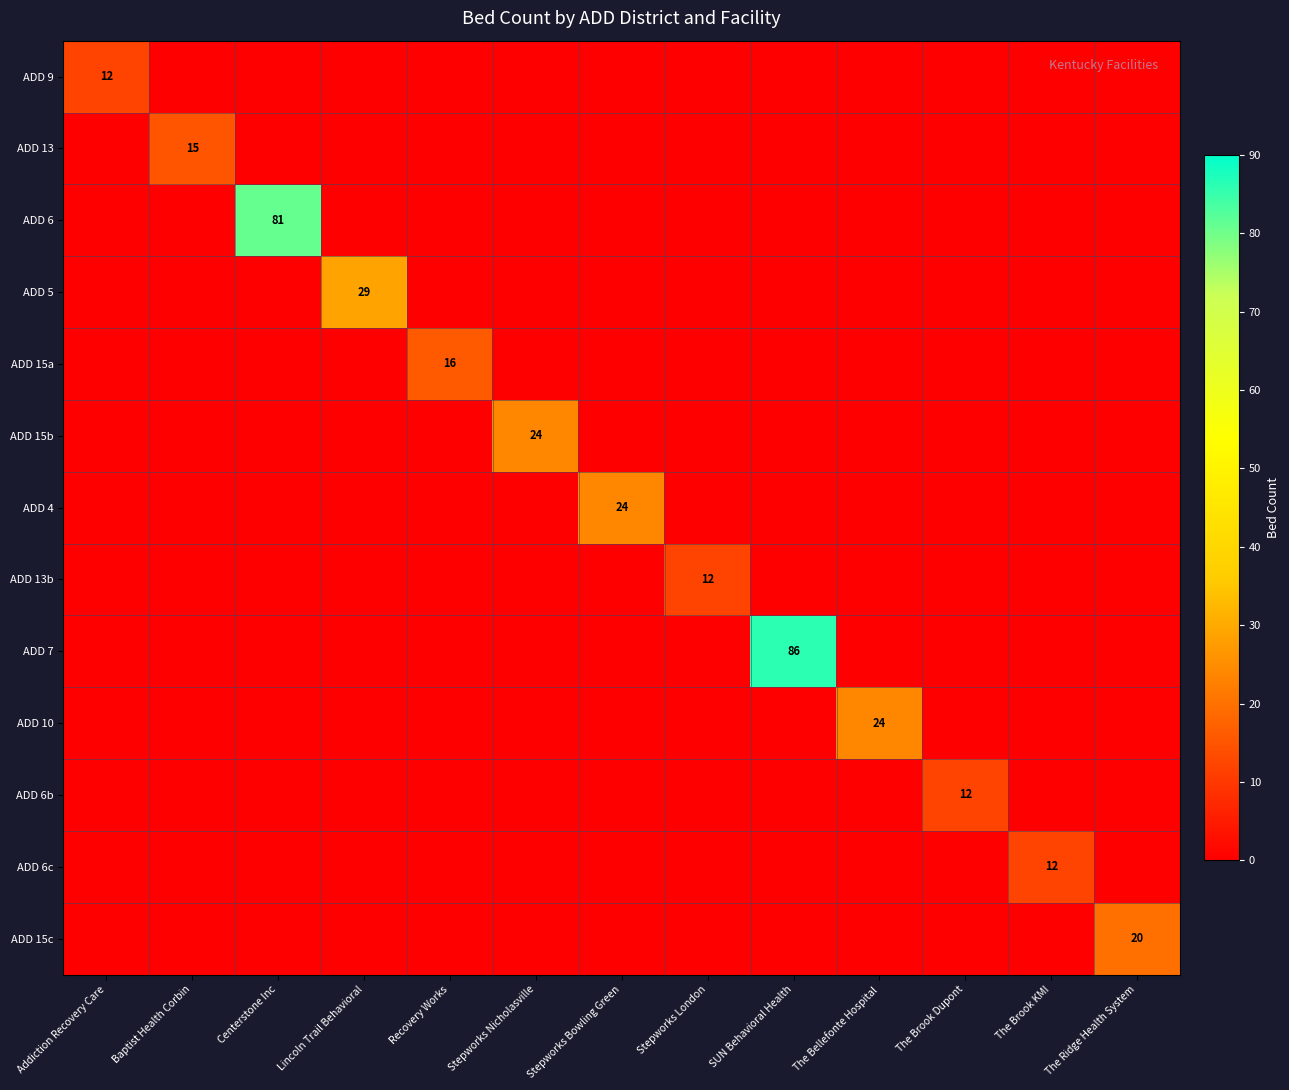

At which label is ADD 15a closest to 8?

Addiction Recovery Care